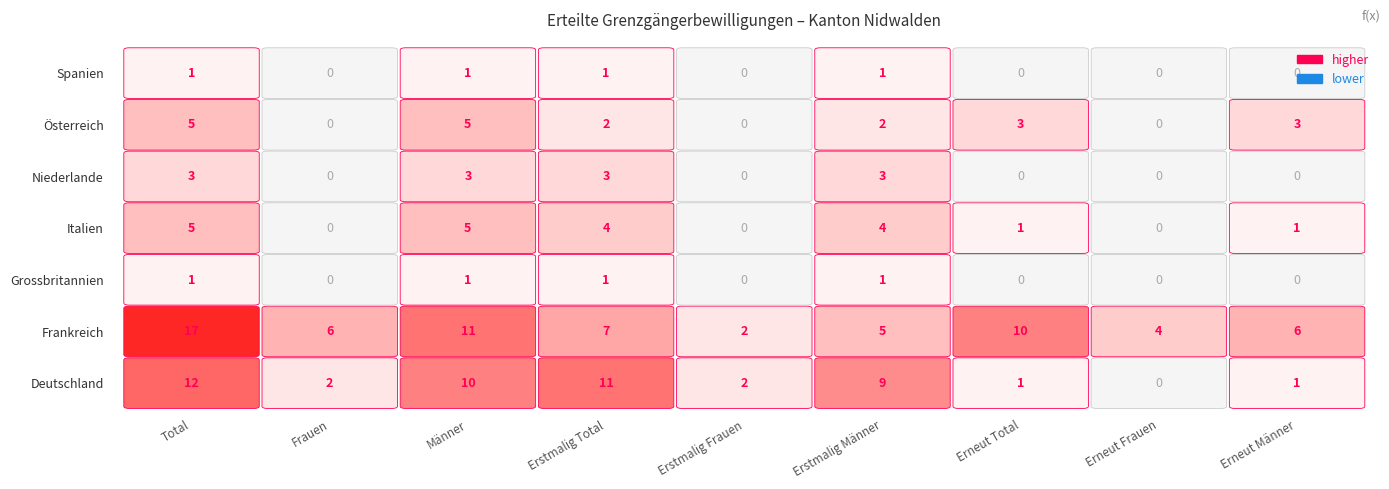

Rank the series at Erneut Total from lowest to highest value.

Grossbritannien, Niederlande, Spanien, Deutschland, Italien, Österreich, Frankreich